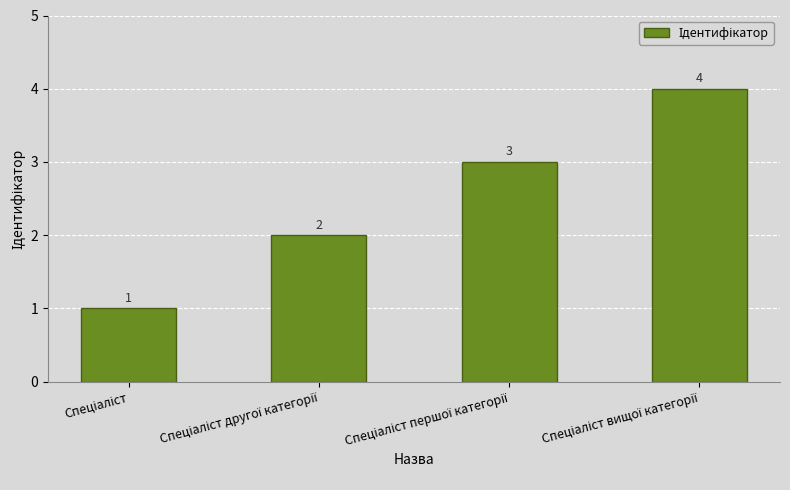

How many categories are shown in the chart?

4